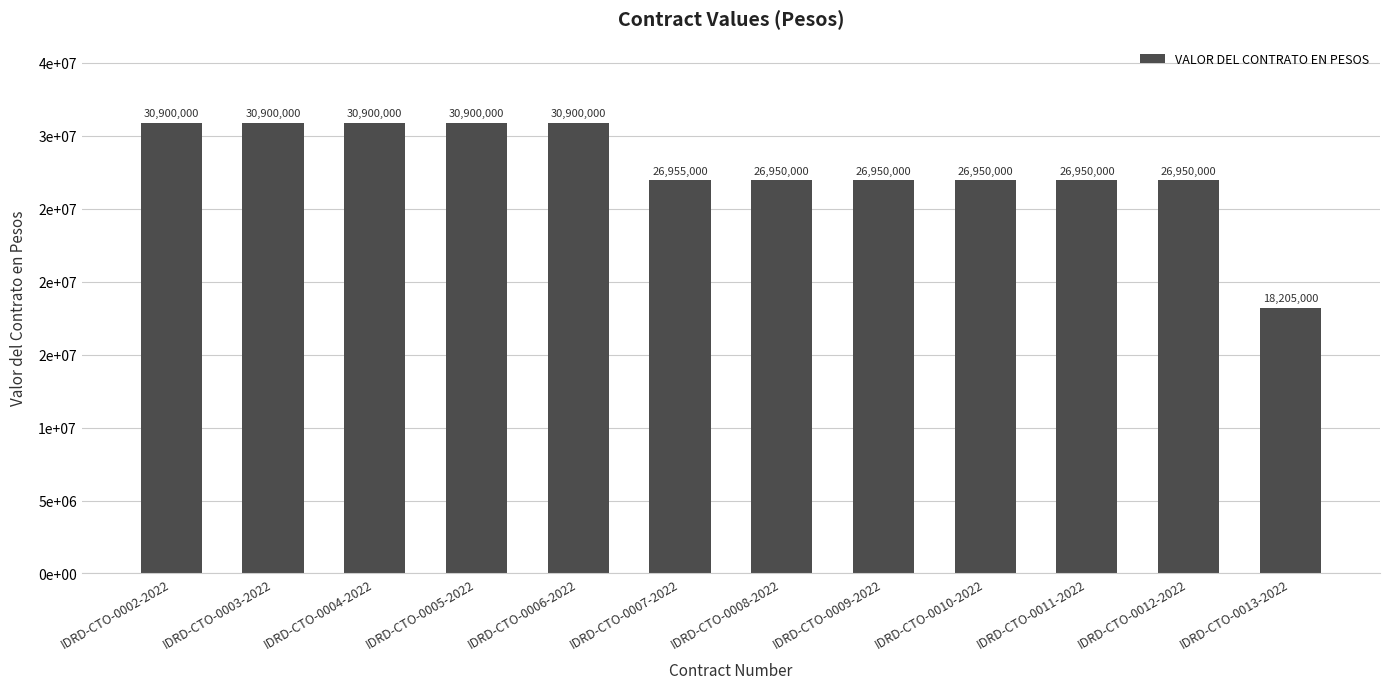

True or false: the data shows 44054215 at IDRD-CTO-0012-2022.

False